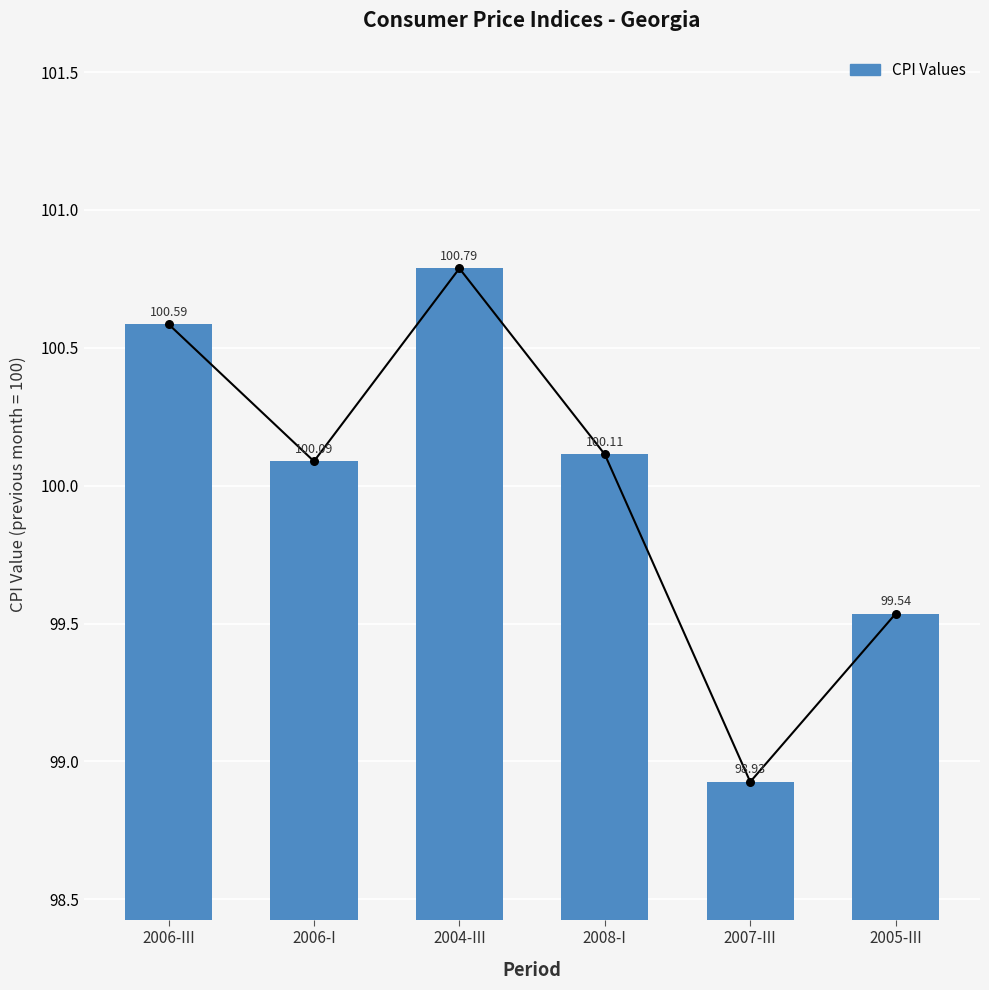

Approximately how many times larger is the value at 2007-III compared to 2006-III?

1.0